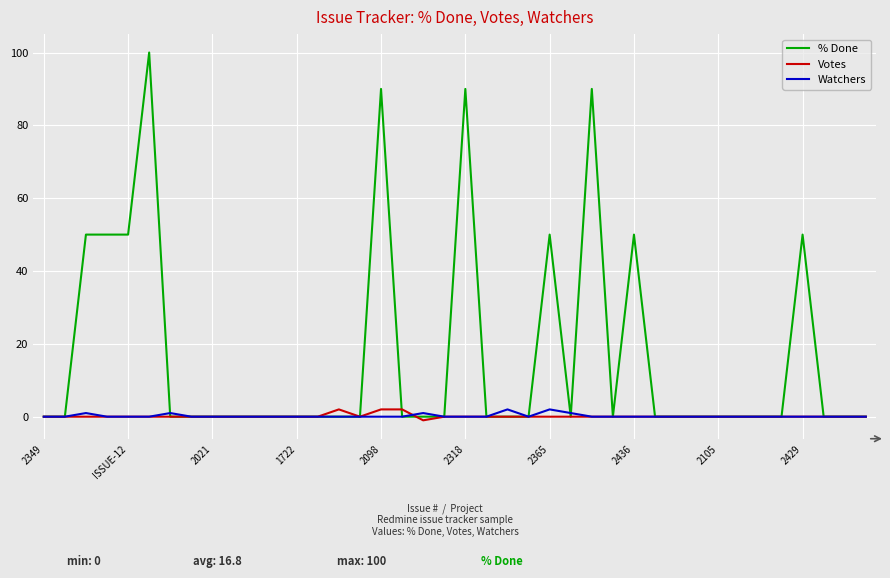

What is the greatest value displayed?

100